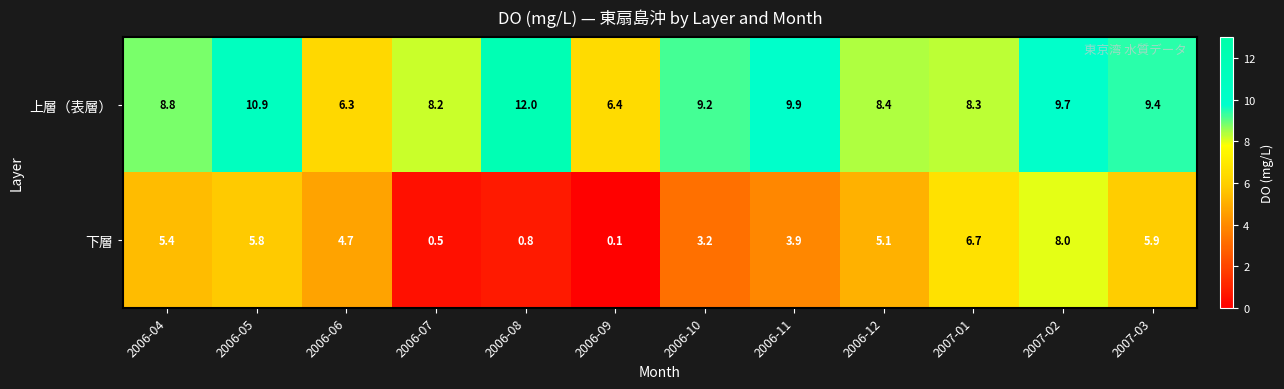

Is it true that 上層（表層） equals 11.8 at 2006-12?

False